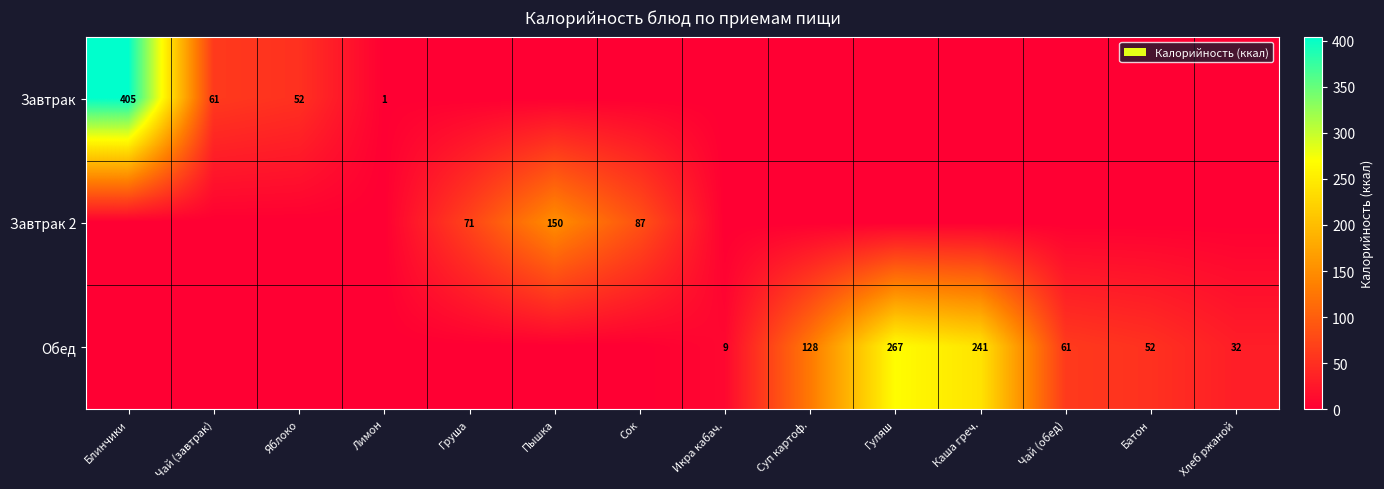

What is the difference between the second highest and minimum values in the Обед series?

240.8